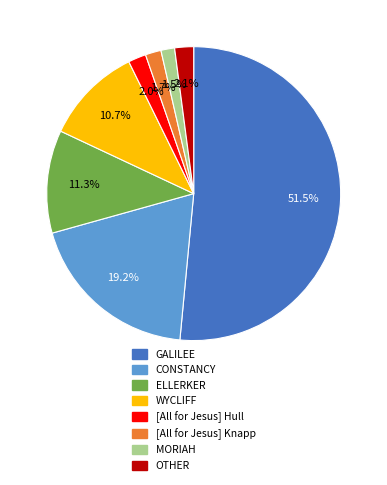

What is the majority slice?

GALILEE